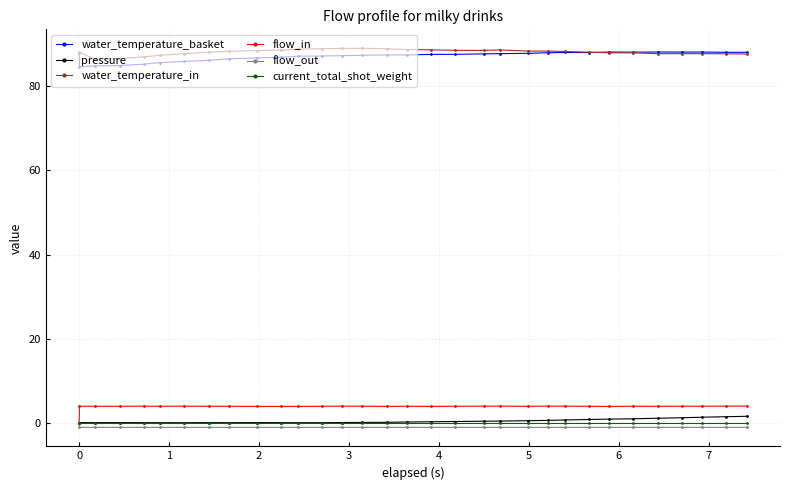

True or false: water_temperature_basket and current_total_shot_weight cross at least once.

False